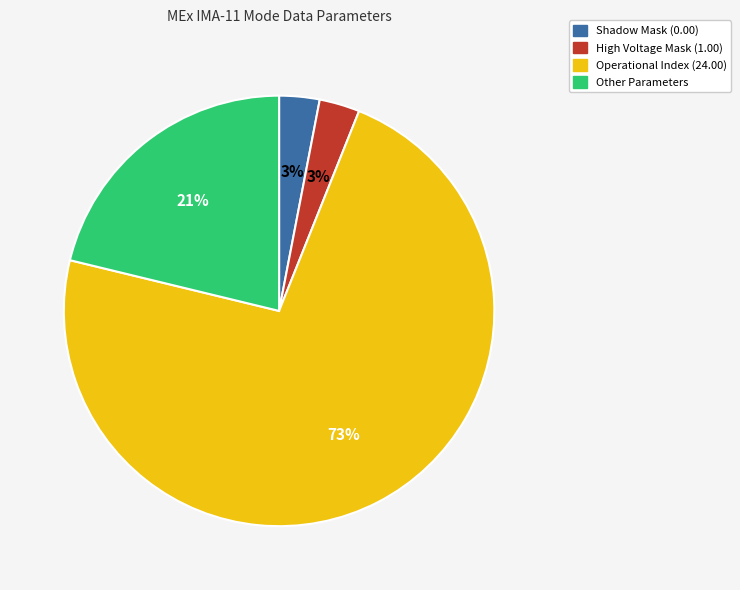

To the nearest percent, what is the average slice percentage?

25%